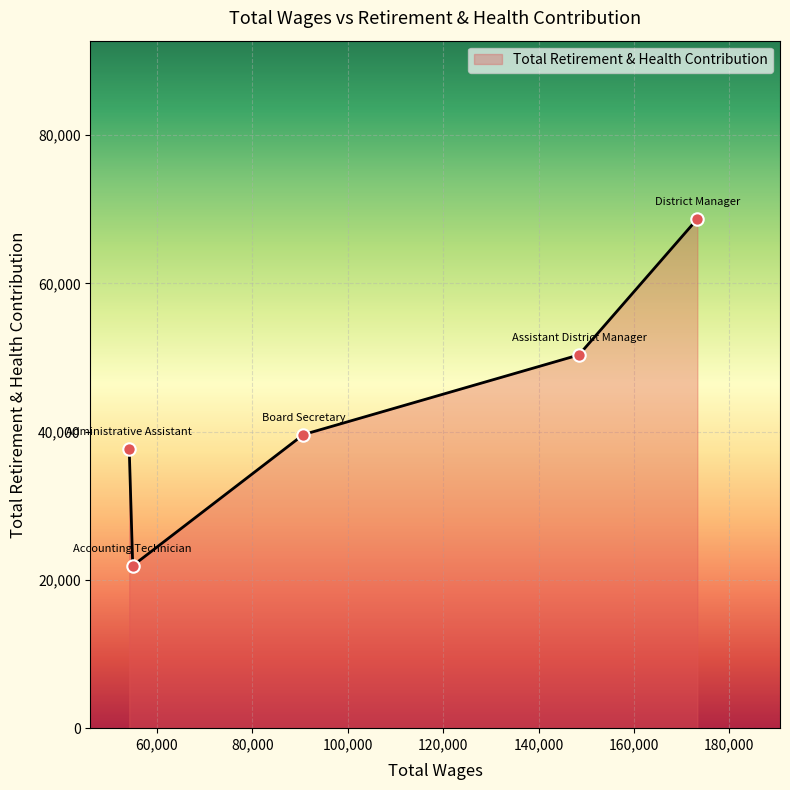

What is the maximum value shown in the chart?

68710